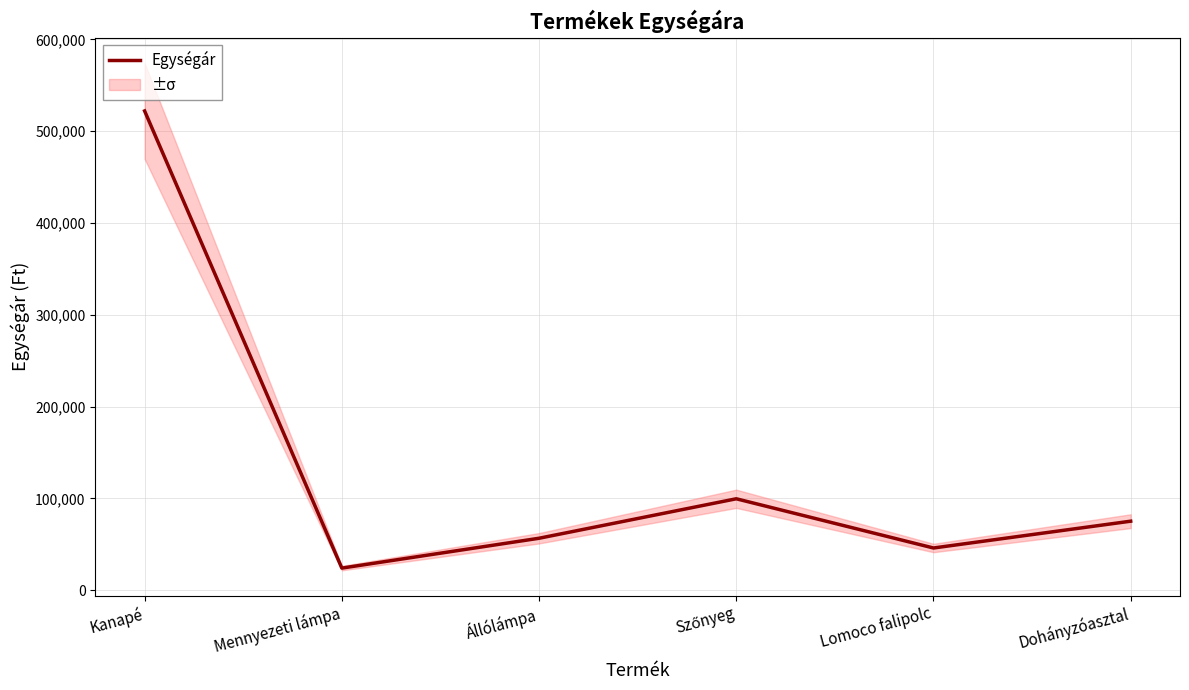

How many interior local valleys (lower than both neighbors) does the data have?

2